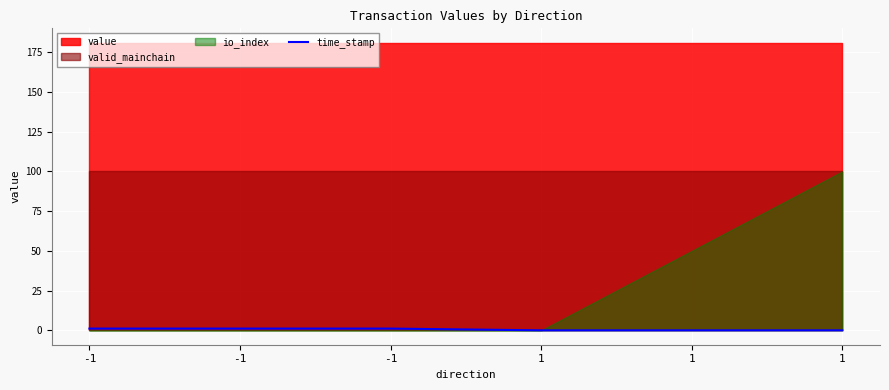

Rank the categories by value from lowest to highest.

1, 1, 1, -1, -1, -1